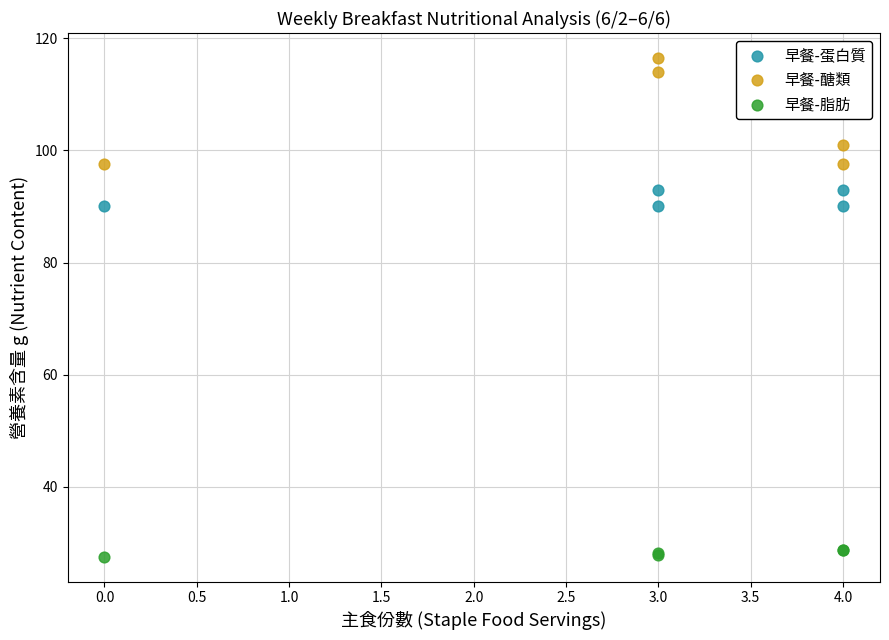

Which series reaches the minimum Y coordinate?

早餐-脂肪